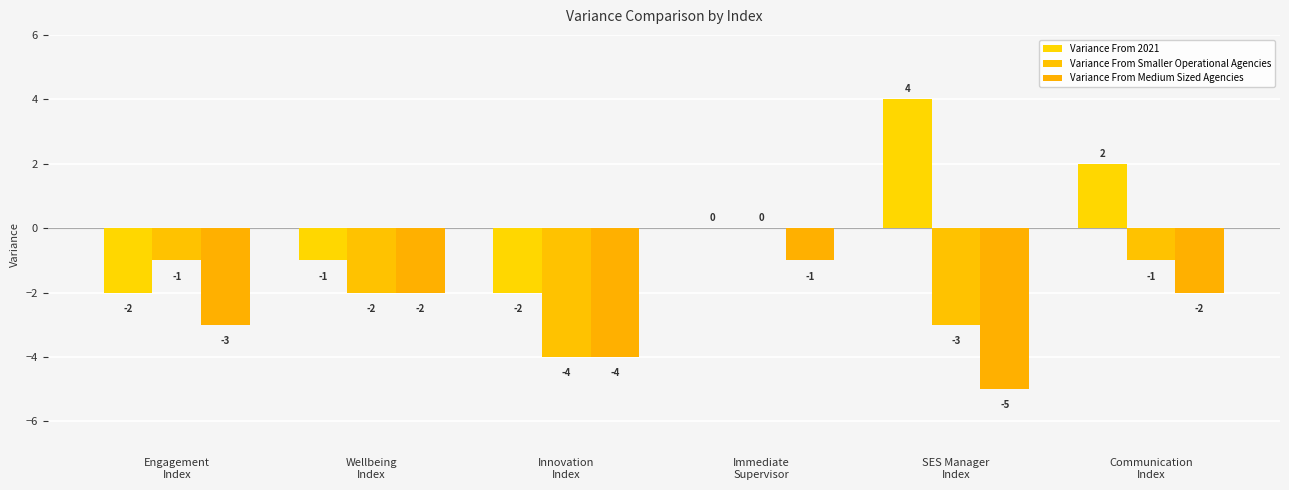

What is the smallest value displayed?

-5